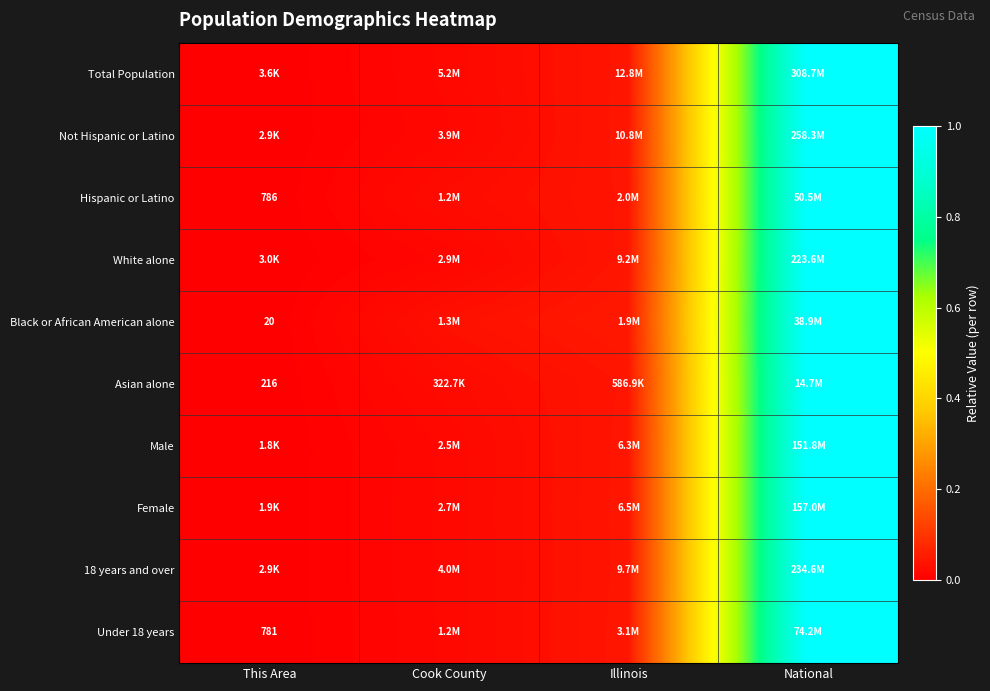

At which category is the sum across all series the highest?

National